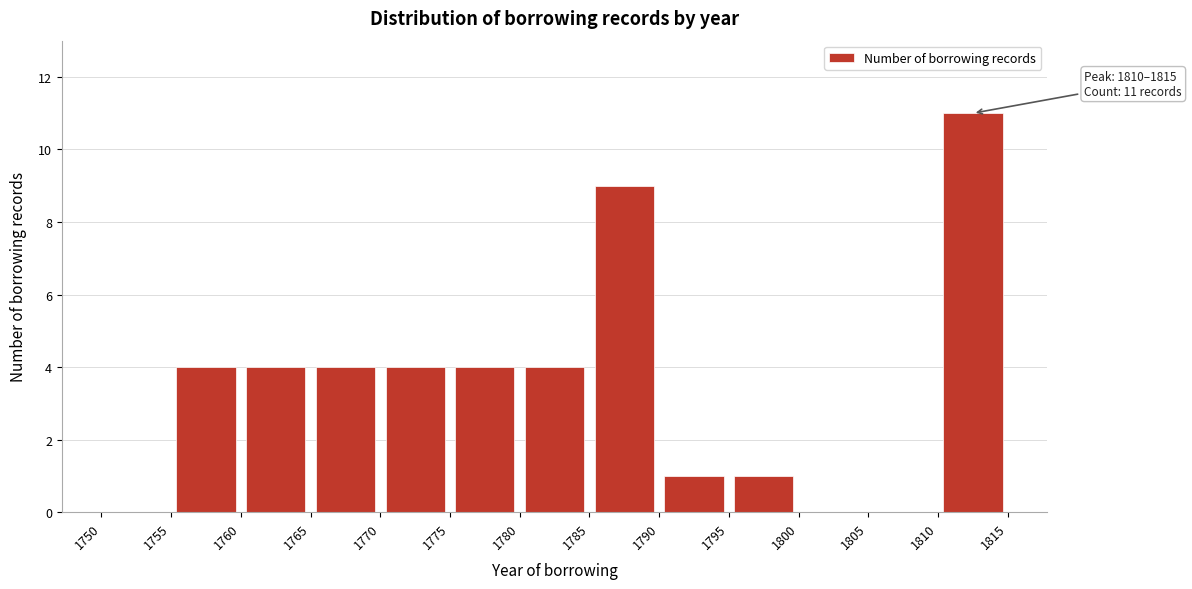

Which range on the x-axis has the tallest bar?

1810 to 1815